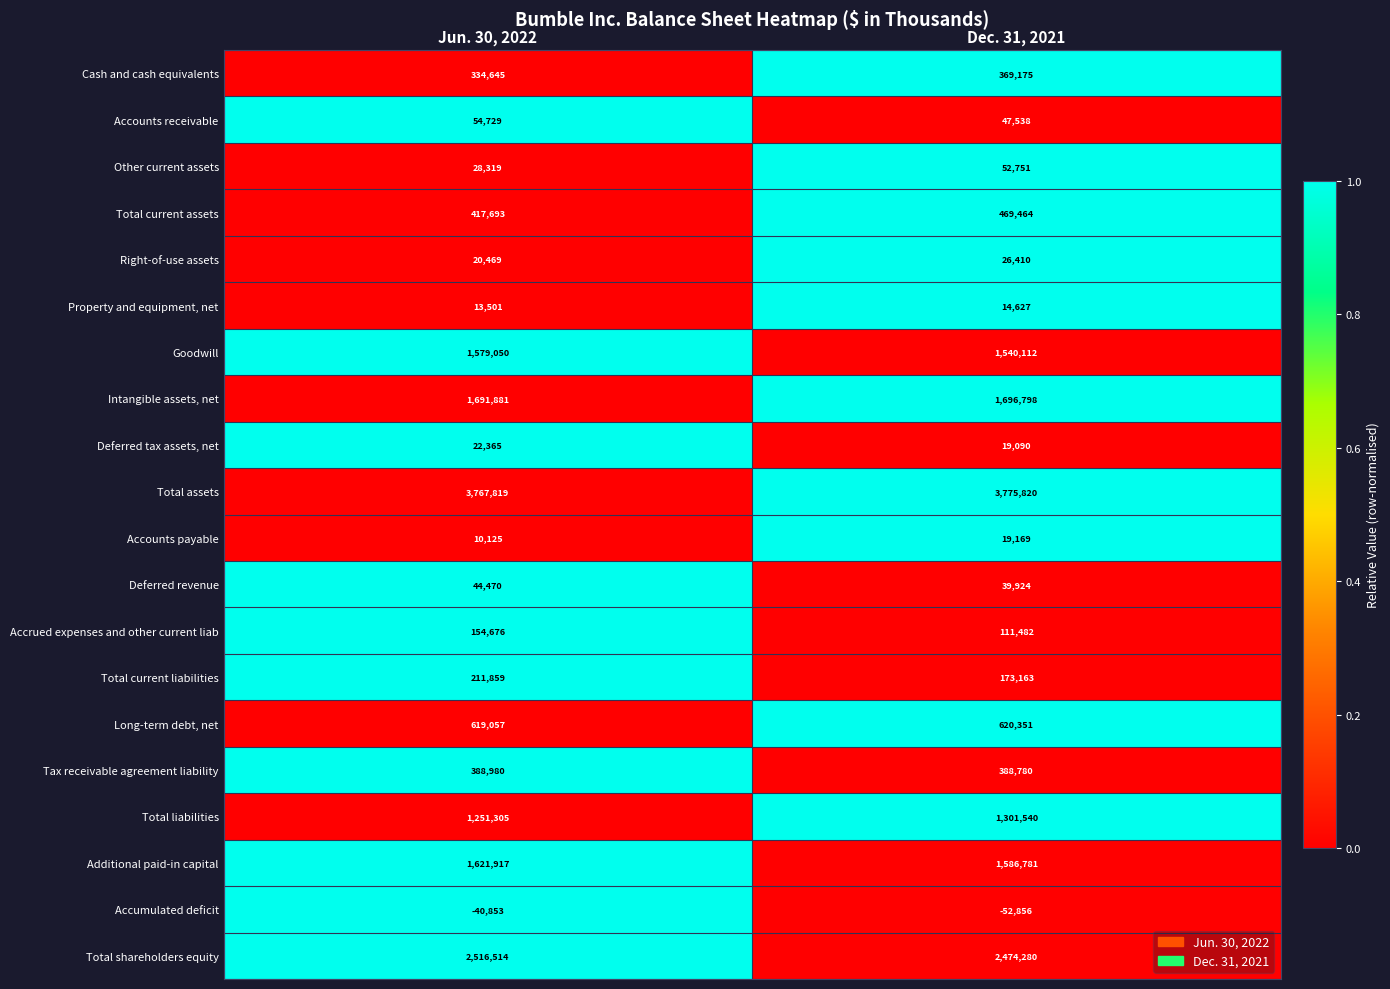

Which category has the highest value across all series?

Dec. 31, 2021